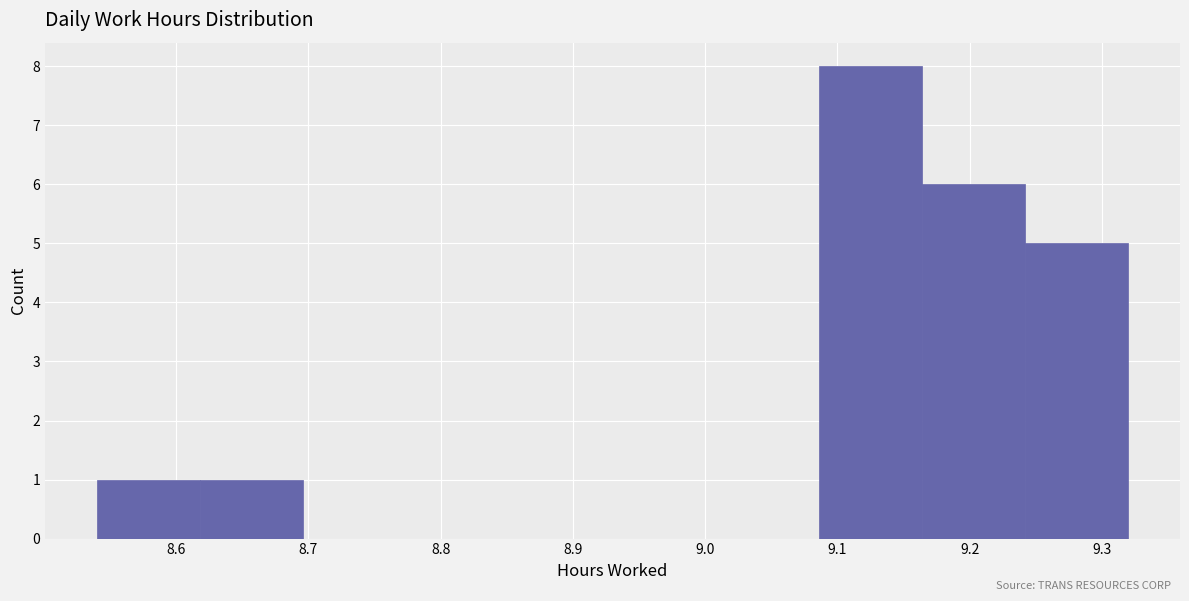

What is the height of the bar covering 8.540 to 8.618 on the x-axis? Neither the bar edges nor the heights are printed on the chart, so give them approximately, as read against the axes.

1